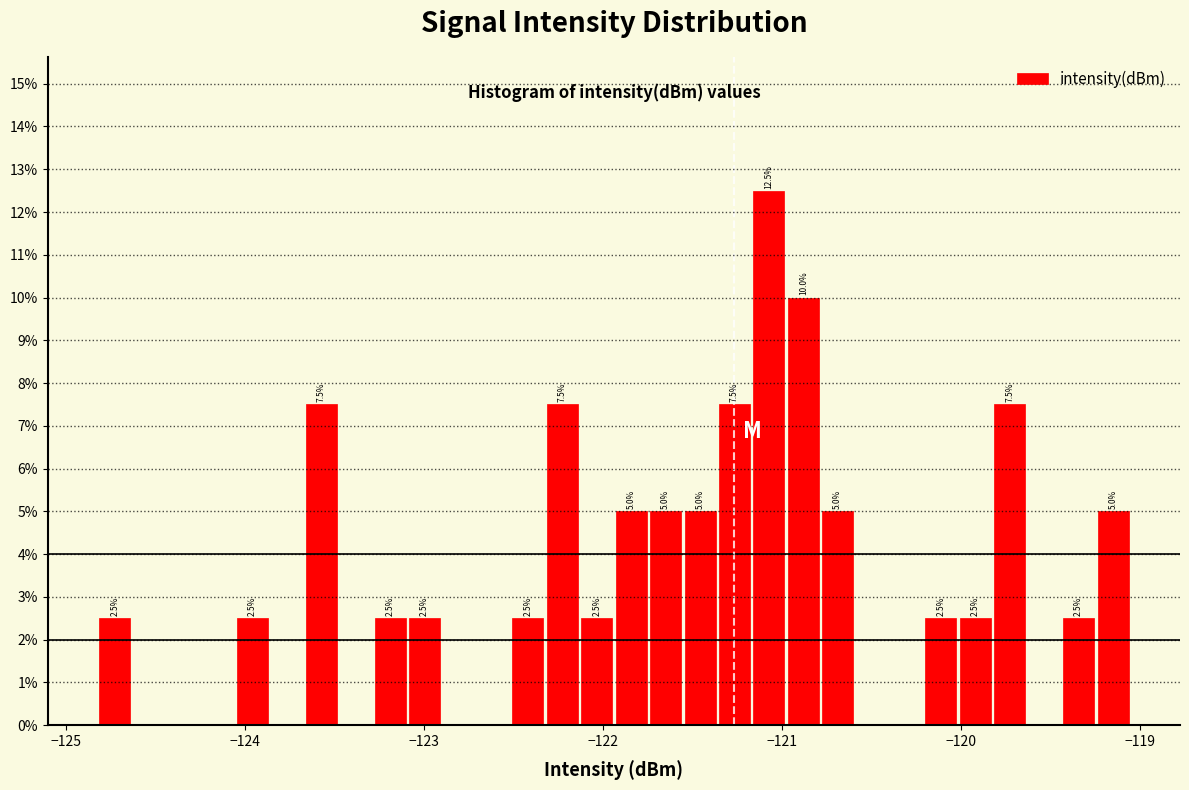

Read against the x-axis, roughly where is the centre of the tallest bar?

-121.1